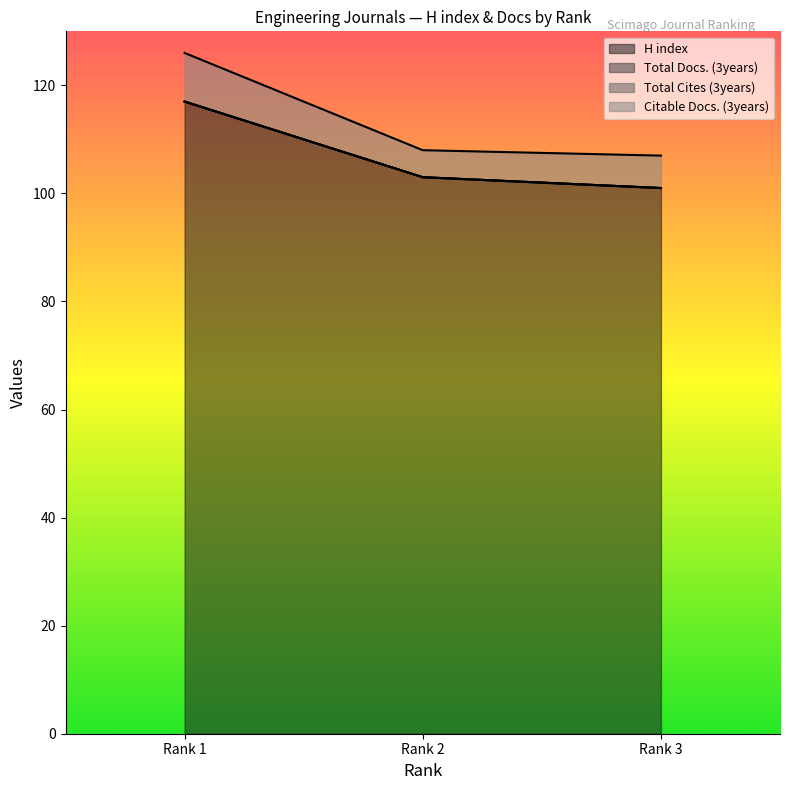

What is the total value across all series at 2?

108